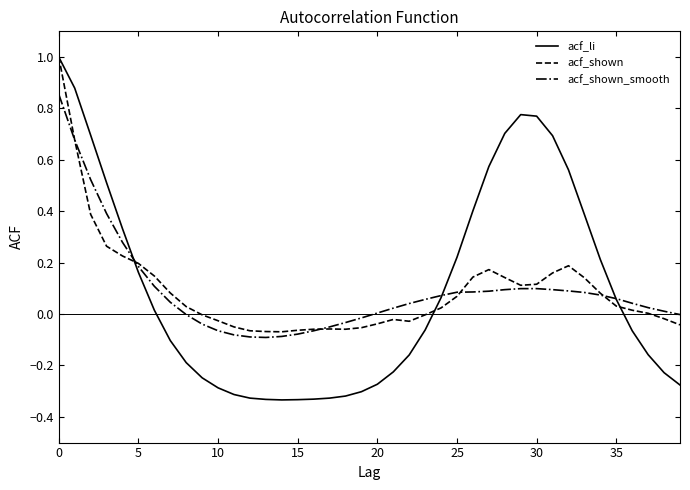

What is the greatest value displayed?

1.0